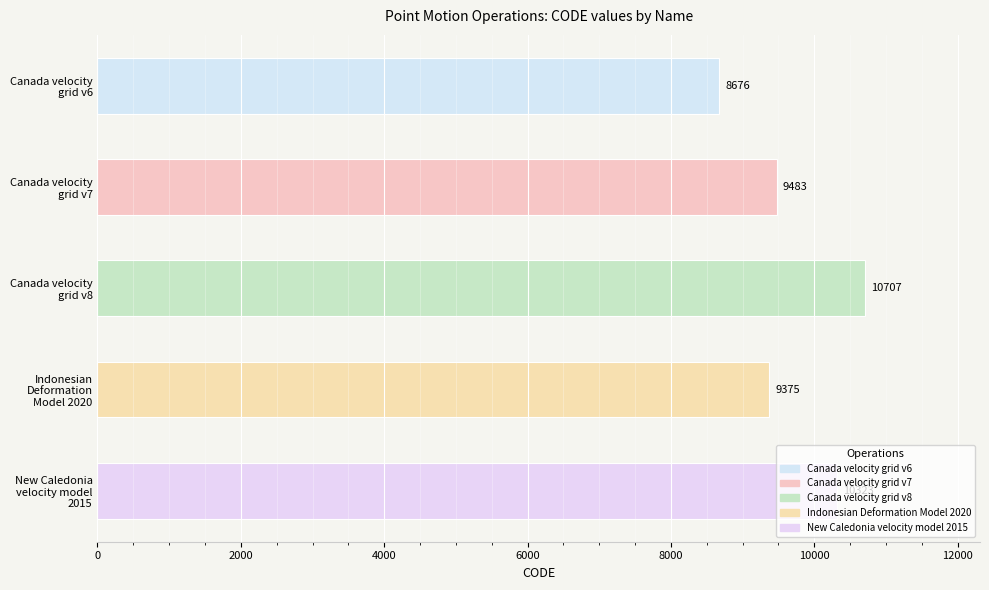

What is the difference between the second highest and minimum values?

1647